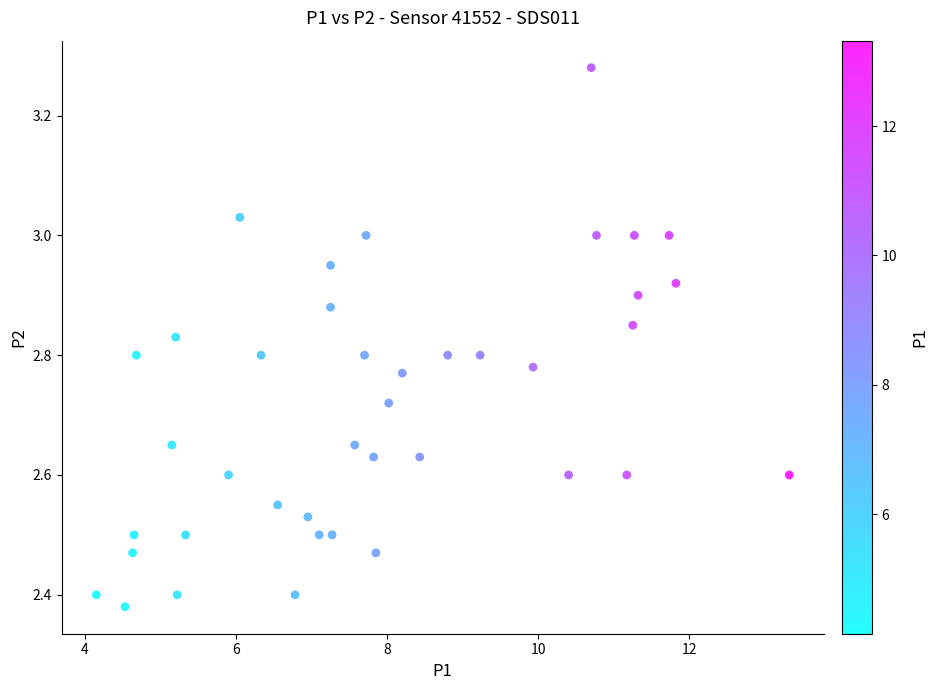

What is the range of X values (max minus min)?

9.2